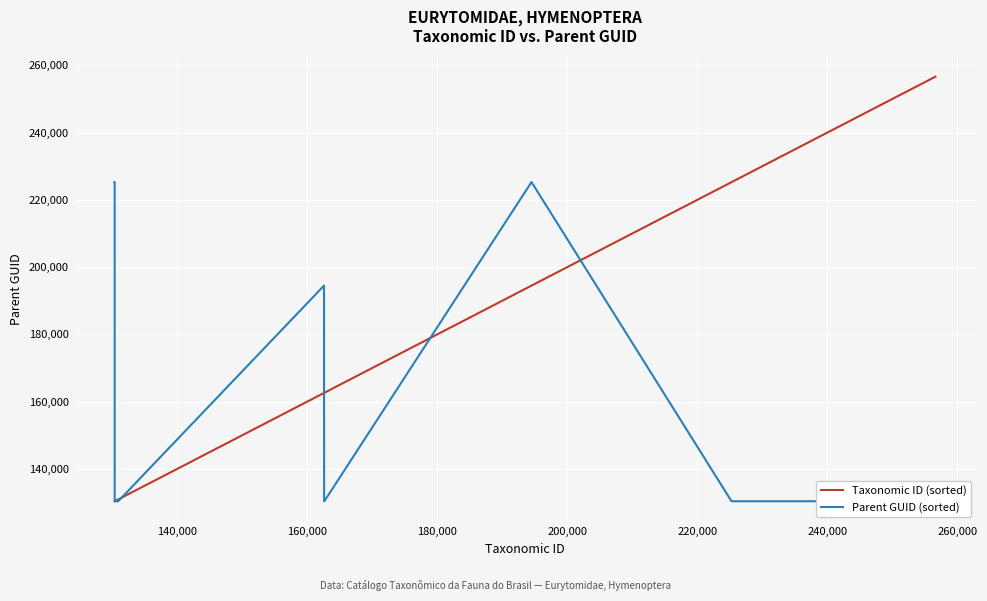

Which series has the widest spread of values?

Taxonomic ID (sorted)